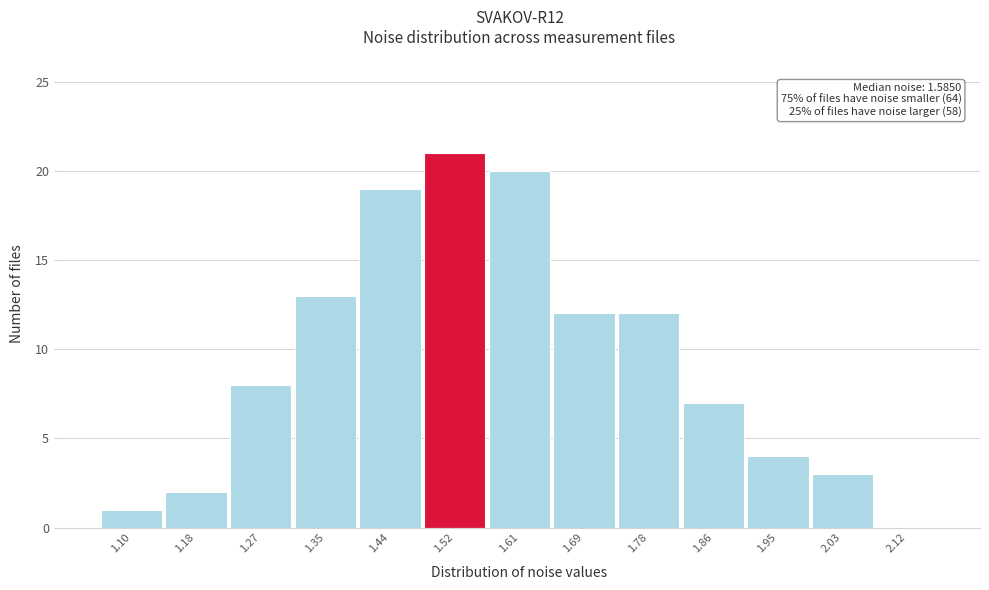

Reading left to right, extract all data points from this chart.

1.10=1	1.18=2	1.27=8	1.35=13	1.44=19	1.52=21	1.61=20	1.69=12	1.78=12	1.86=7	1.95=4	2.03=3	2.12=0